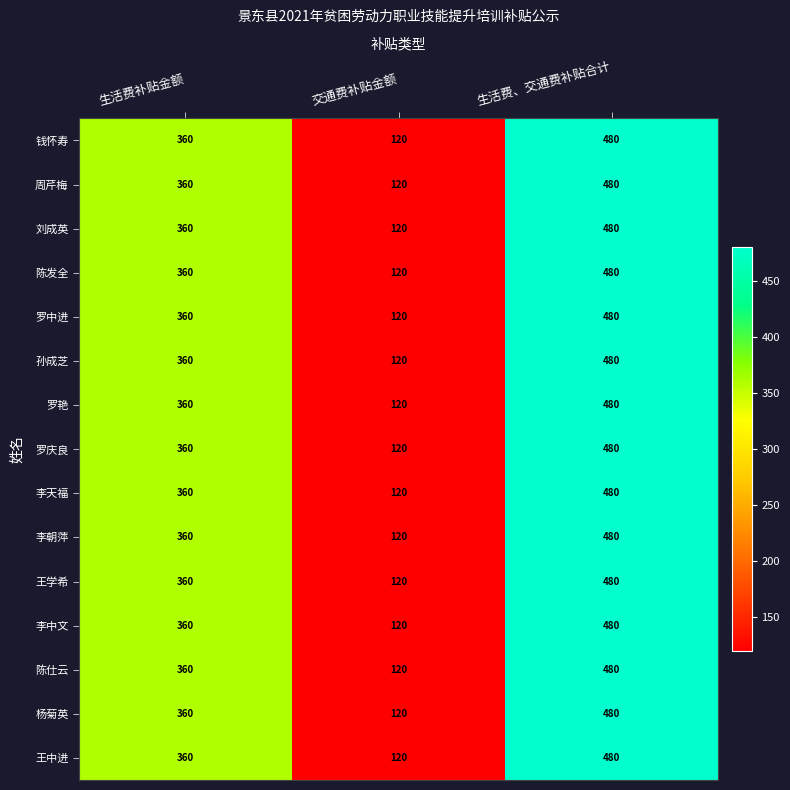

Rank the categories by 罗中进 value from highest to lowest.

生活费、交通费补贴合计, 生活费补贴金额, 交通费补贴金额